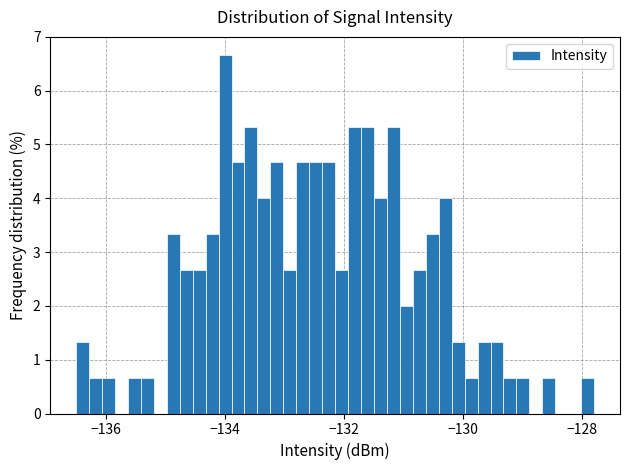

Read against the x-axis, roughly where is the centre of the tallest bar?

-134.0